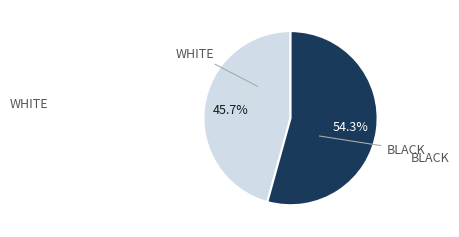

Does any single category account for the majority?

Yes